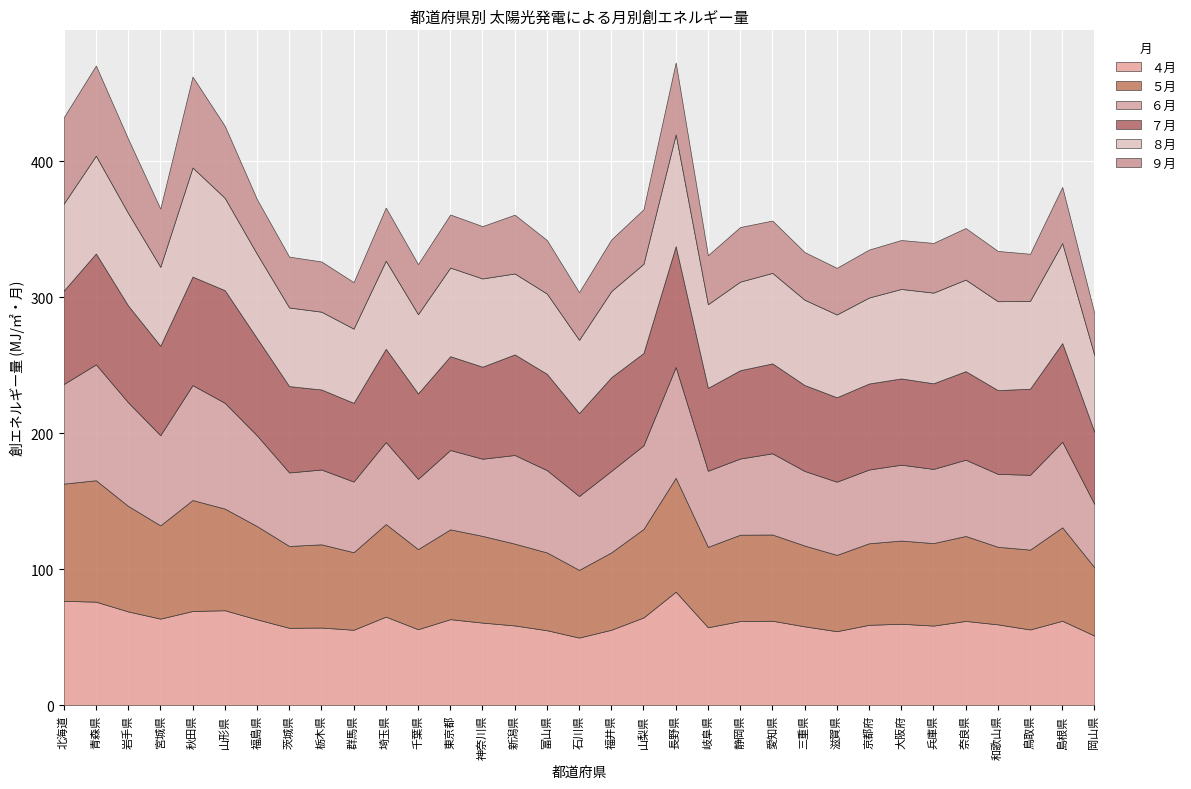

Between which two adjacent categories do ４月 and ８月 first intersect?

宮城県 and 秋田県